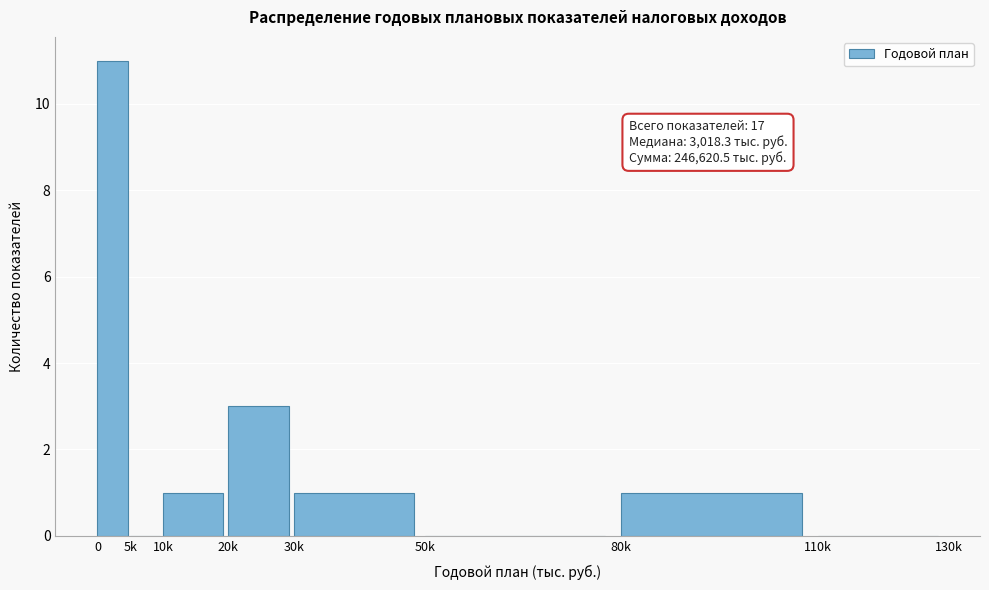

Reading left to right, extract all data points from this chart.

0=11	5k=0	10k=1	20k=3	30k=1	50k=0	80k=1	110k=0